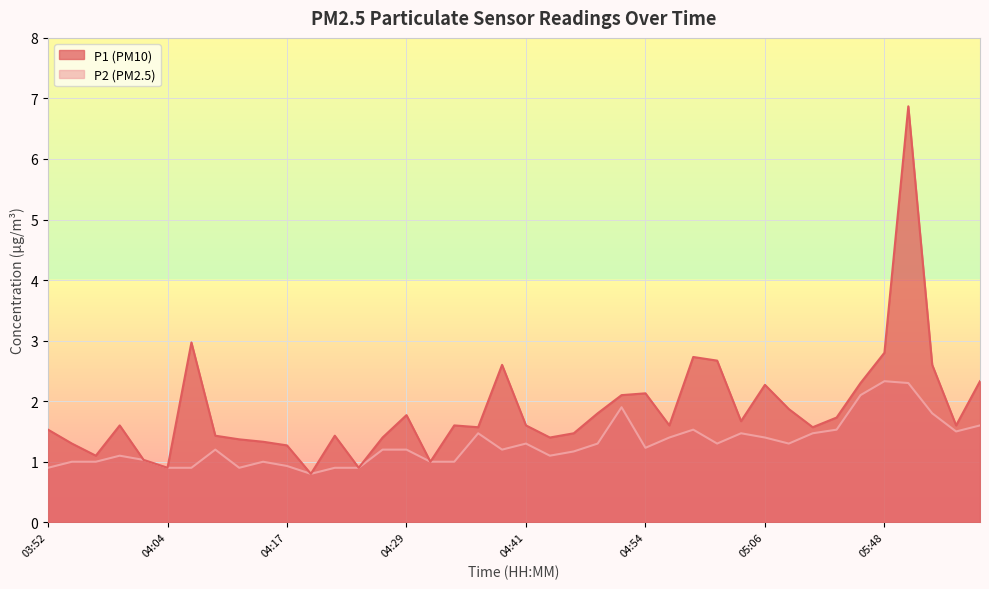

True or false: P1 and P2 intersect in this chart.

False